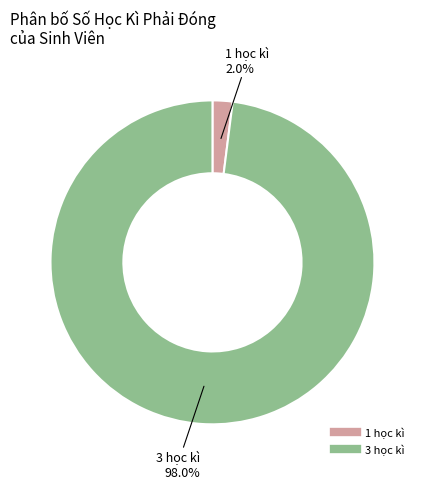

Is there a majority slice in this chart?

Yes